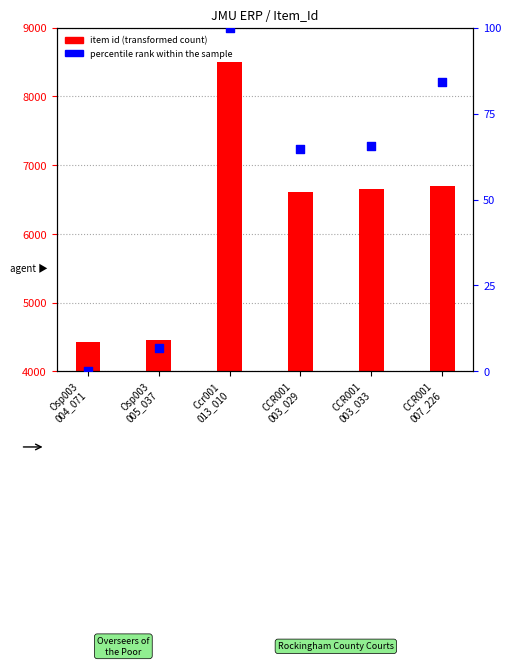

Which series has the largest total across all categories?

item id (transformed count)